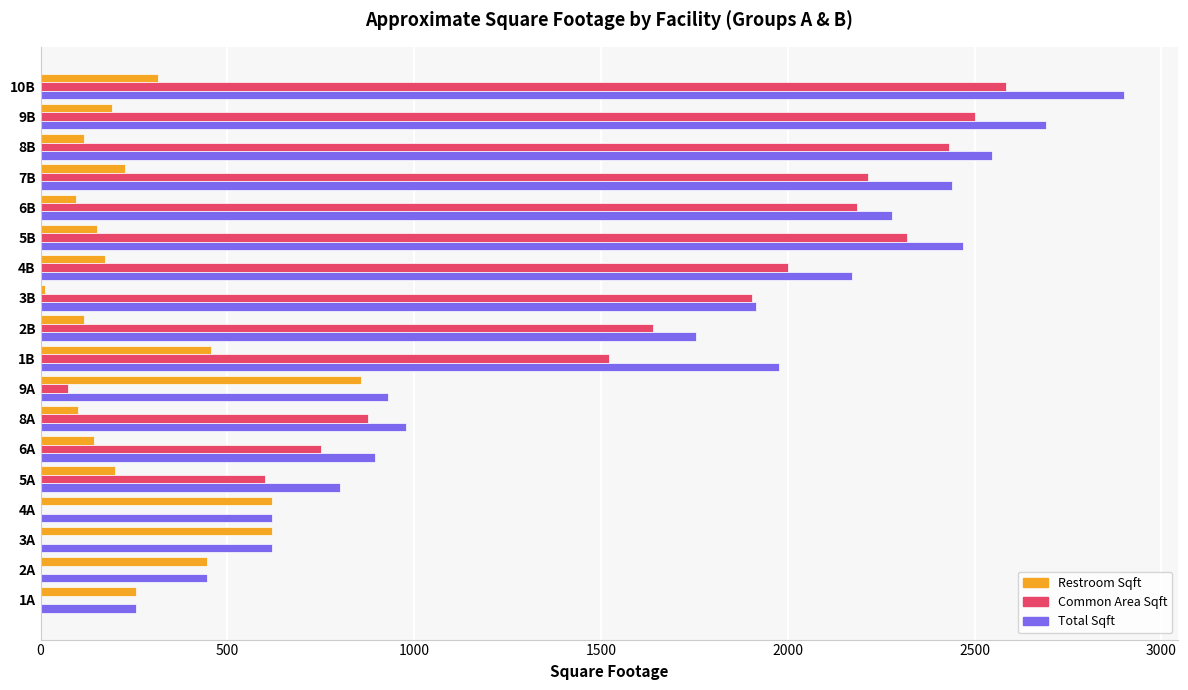

The value of Common Area Sqft at 2B is 1639. True or false?

True